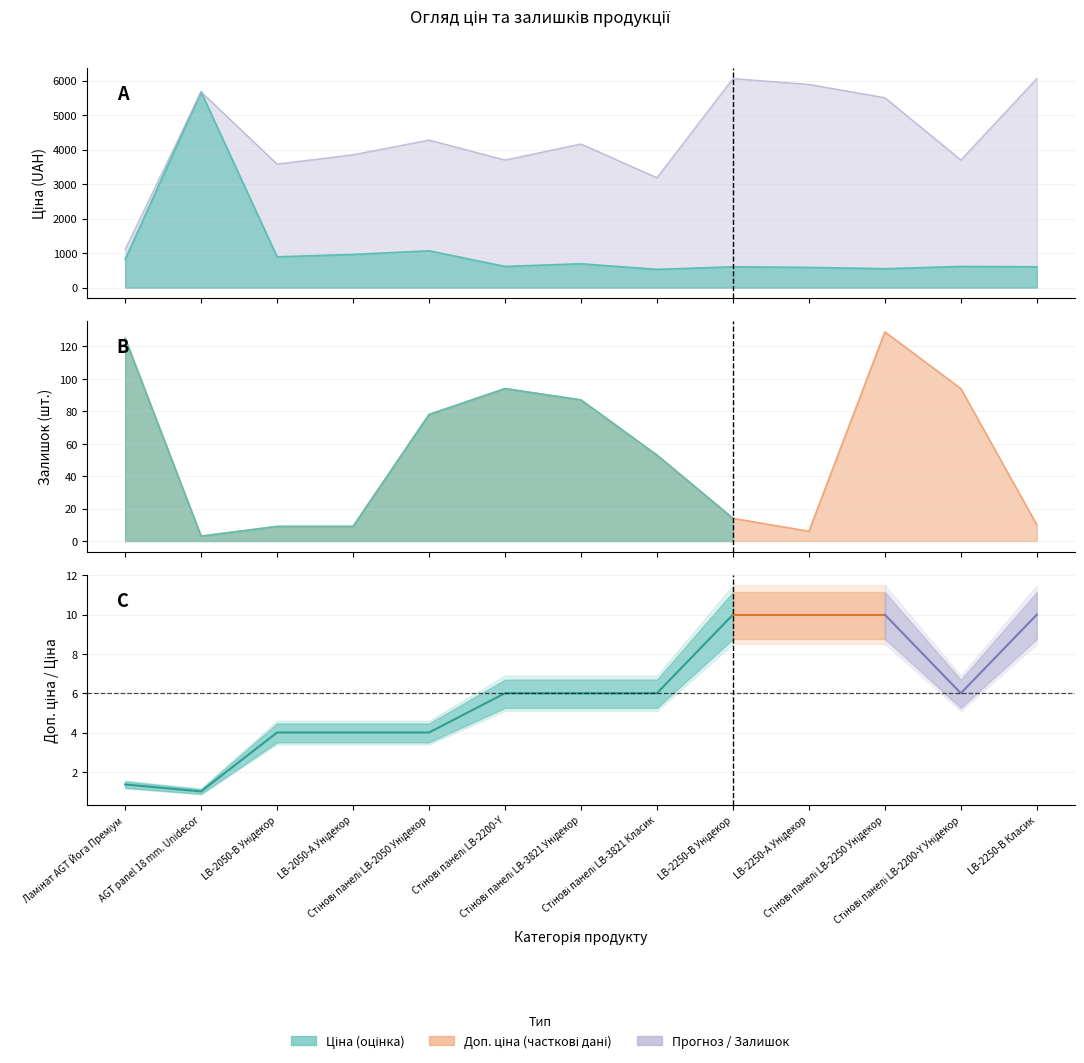

What is the value of the Доп. ціна point at the 2nd from the left?

5673.8